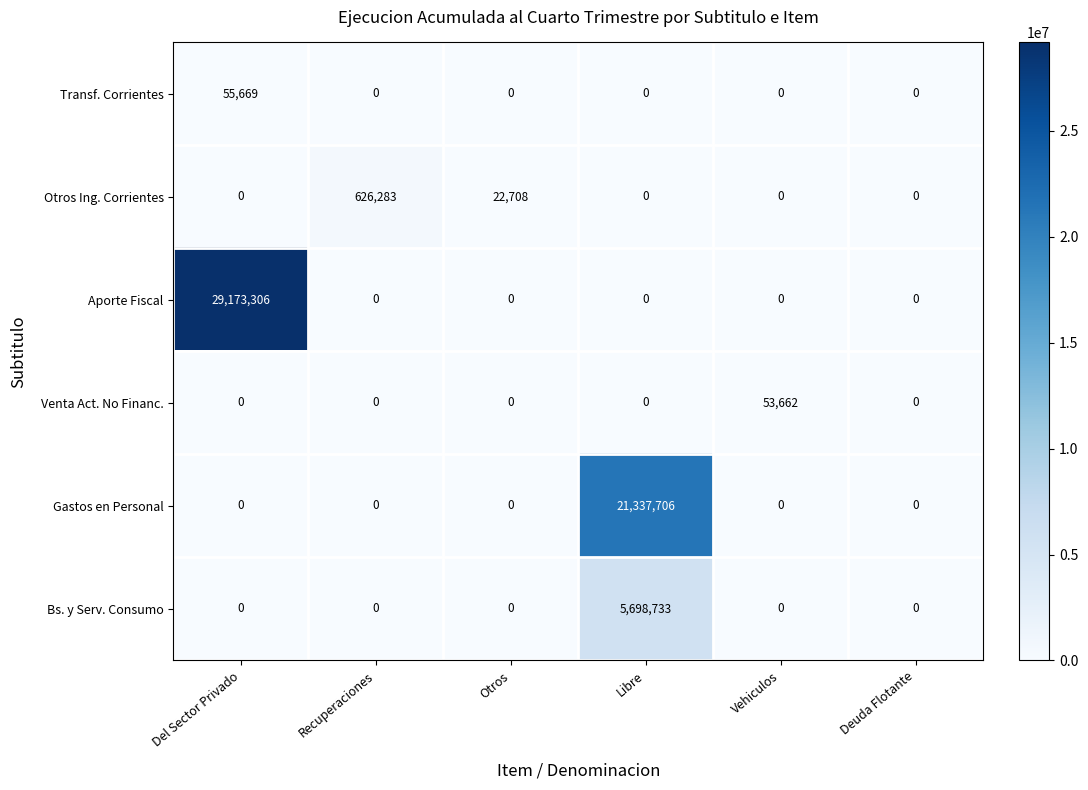

At how many categories does at least one series exceed 302861?

3